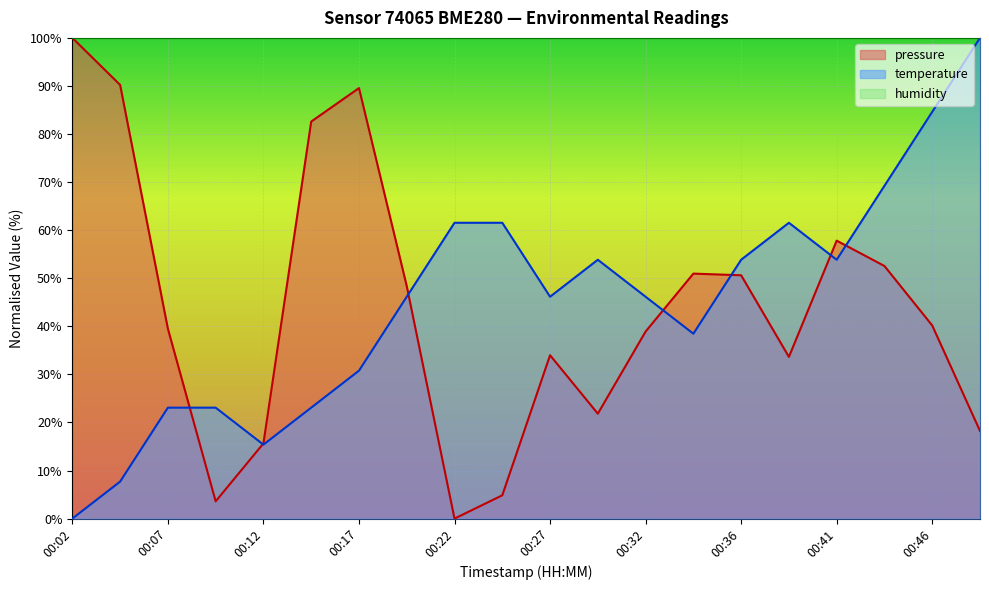

What is the value of the temperature point at the 13th from the left?

46.2